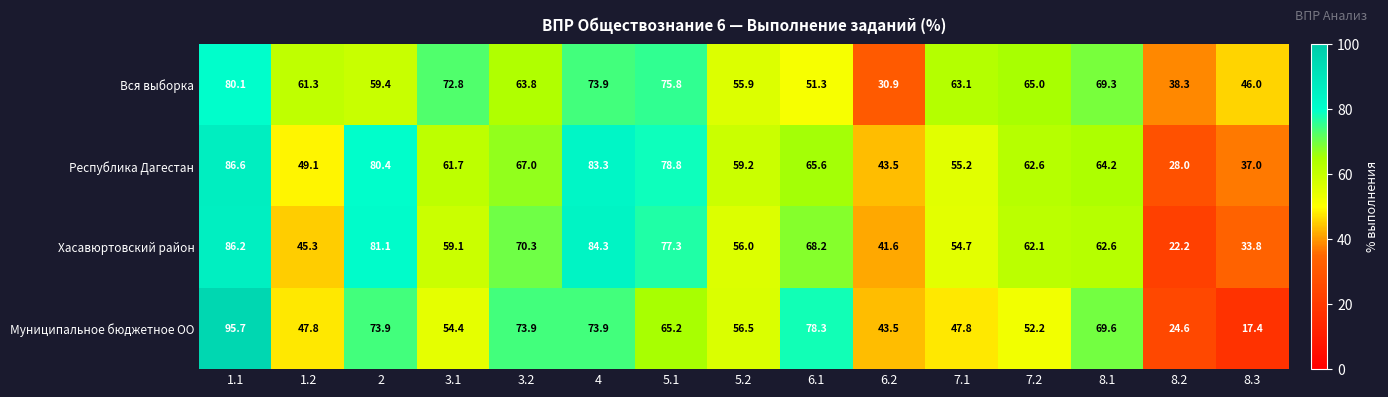

How many data points in Хасавюртовский район are above 62?

8